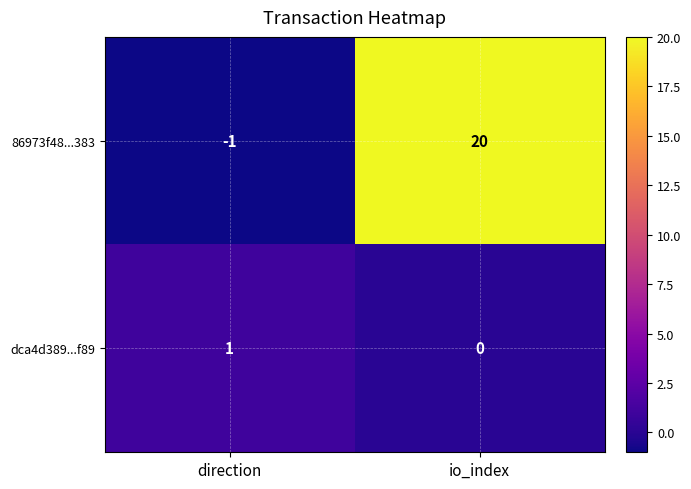

True or false: dca4d389...f89 has a value of 0 at io_index.

True